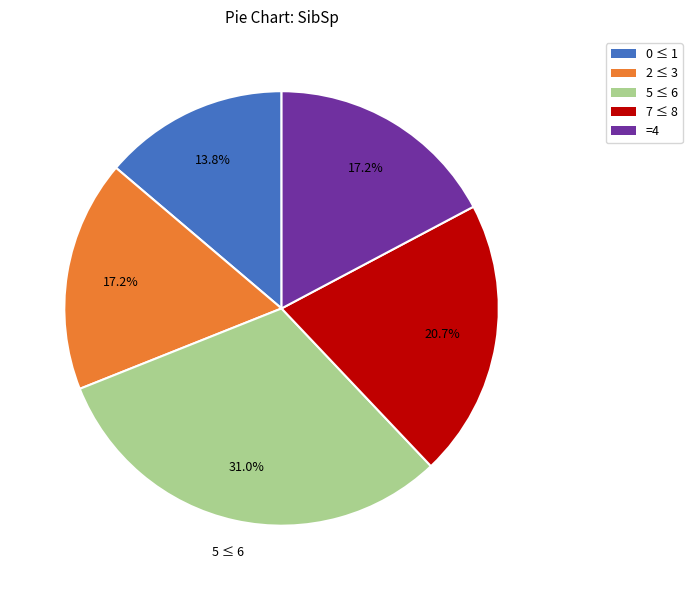

How many segments does this pie chart have?

5